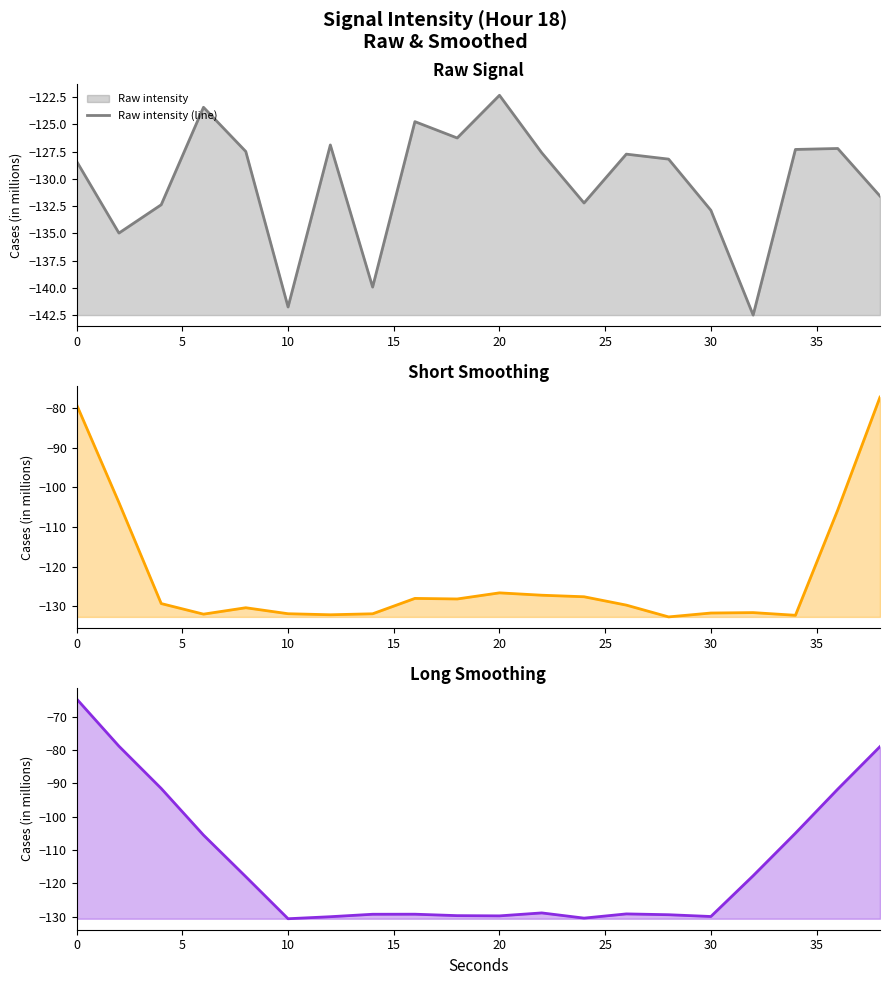

How many data points in 5-pt smoothed (line) are above -129?

9